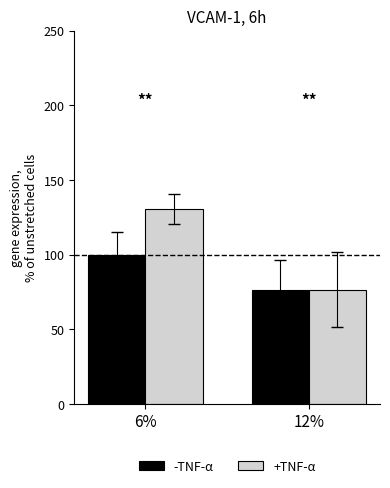

Reading left to right, transcribe all the data shown in this chart.

-TNF-α: 6%=100.0	12%=76.5
+TNF-α: 6%=130.4	12%=76.5